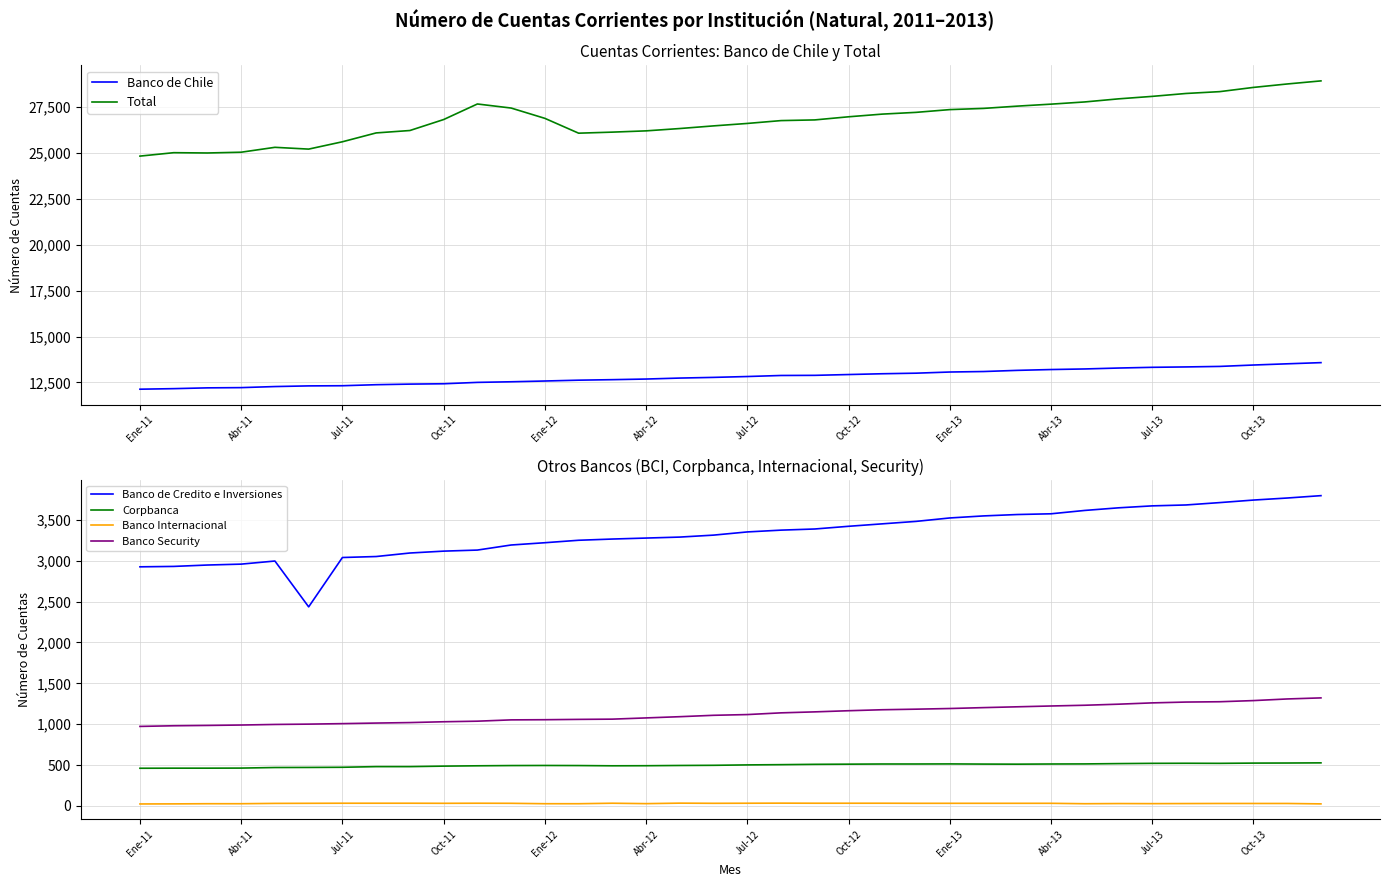

True or false: Corpbanca and Banco Internacional cross at least once.

False